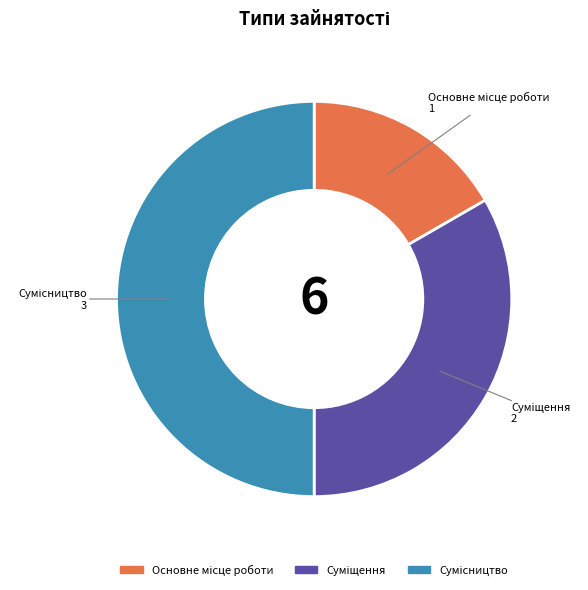

How many segments does this pie chart have?

3